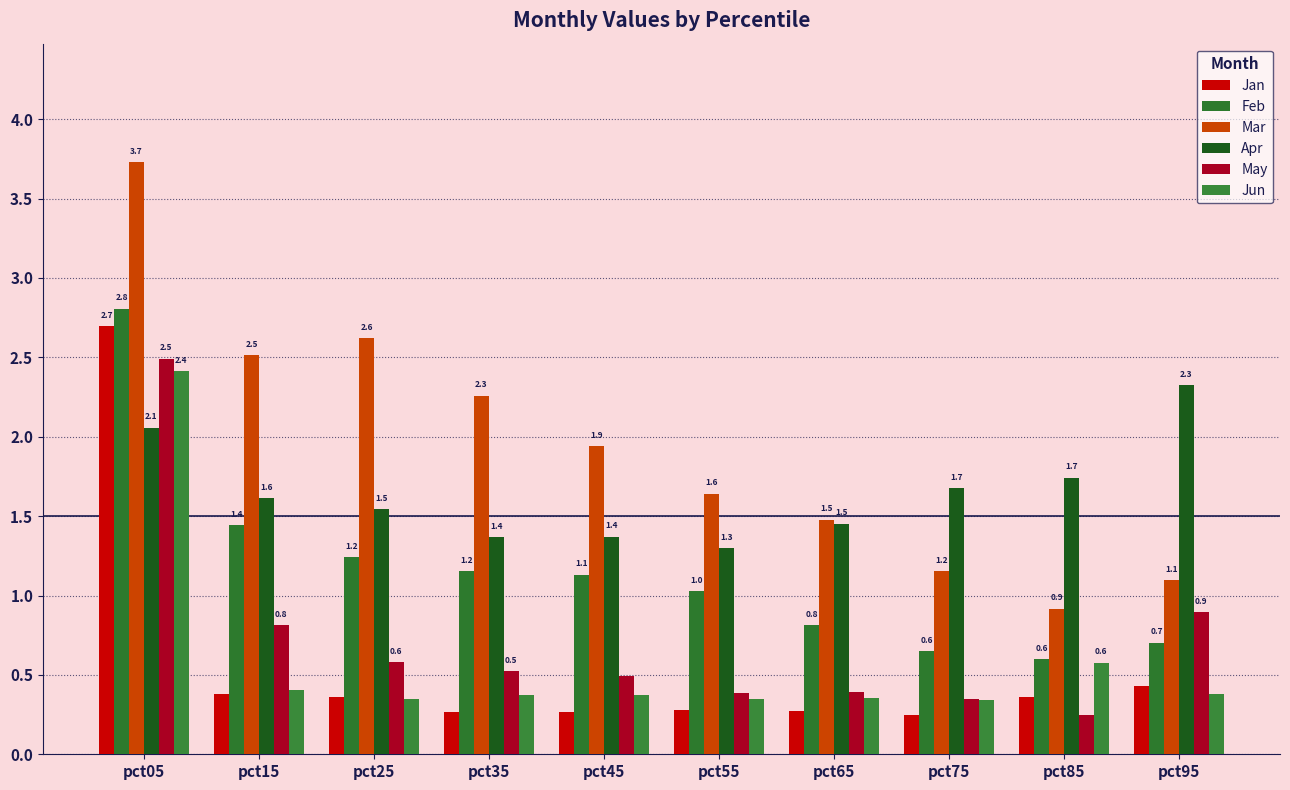

What is the average value of the Jun series?

0.6